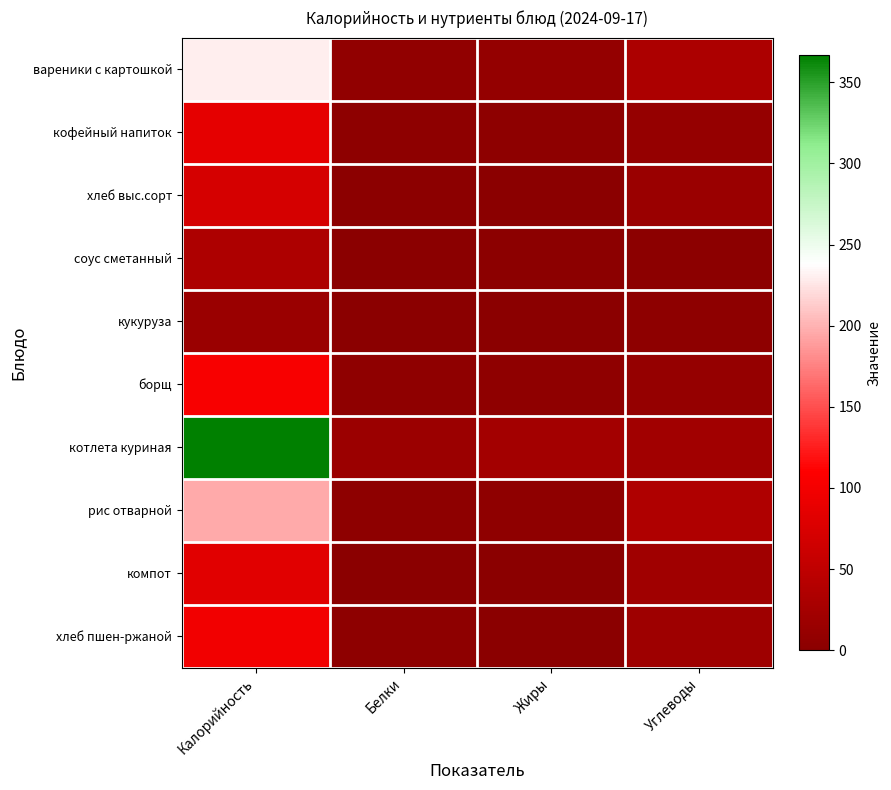

Reading left to right, list all the values displayed in this chart.

вареники с картошкой: Калорийность=229.7	Белки=5.8	Жиры=8.7	Углеводы=32.1
кофейный напиток: Калорийность=86.0	Белки=3.9	Жиры=2.9	Углеводы=11.2
хлеб выс.сорт: Калорийность=70.3	Белки=2.3	Жиры=0.2	Углеводы=14.8
соус сметанный: Калорийность=33.9	Белки=0.8	Жиры=2.4	Углеводы=2.3
кукуруза: Калорийность=15.7	Белки=0.6	Жиры=0.1	Углеводы=3.1
борщ: Калорийность=103.9	Белки=5.1	Жиры=4.5	Углеводы=10.8
котлета куриная: Калорийность=366.8	Белки=17.1	Жиры=23.1	Углеводы=22.6
рис отварной: Калорийность=195.8	Белки=3.5	Жиры=4.3	Углеводы=35.8
компот: Калорийность=82.4	Белки=0.2	Жиры=0.1	Углеводы=20.1
хлеб пшен-ржаной: Калорийность=97.8	Белки=3.3	Жиры=0.6	Углеводы=19.8